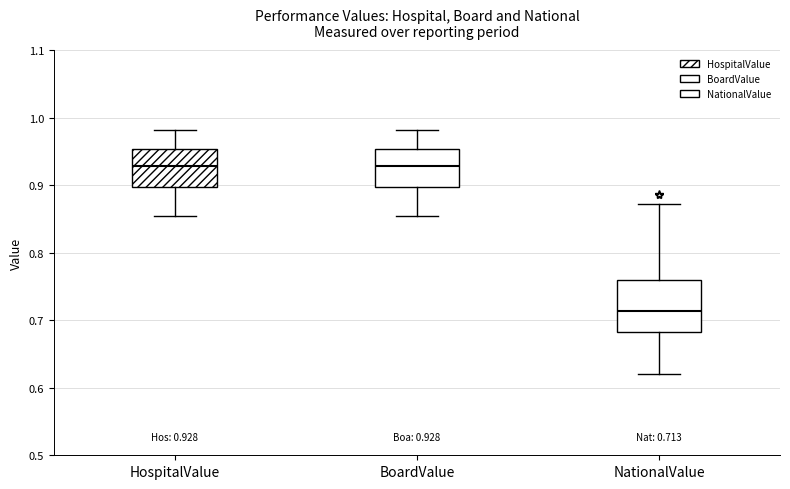

Which box has the lowest median line?

NationalValue